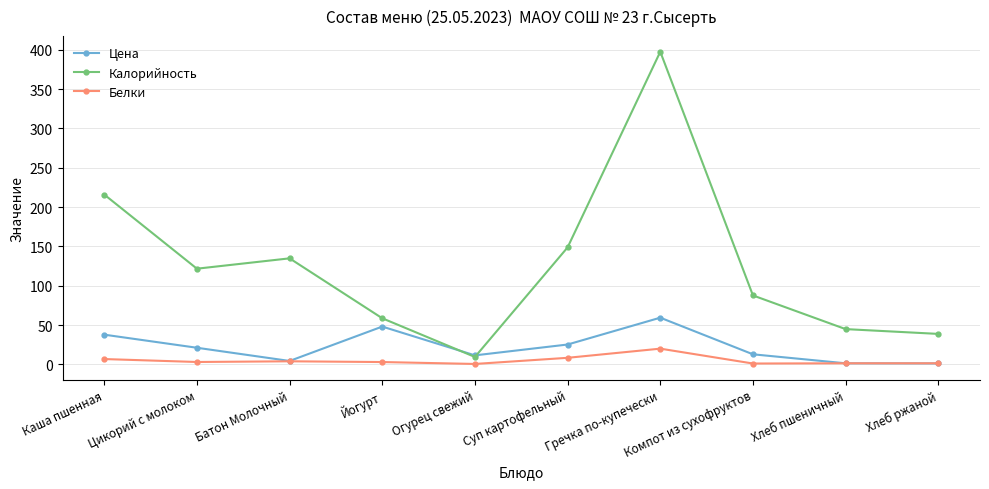

Rank the categories by Калорийность value from highest to lowest.

Гречка по-купечески, Каша пшенная, Суп картофельный, Батон Молочный, Цикорий с молоком, Компот из сухофруктов, Йогурт, Хлеб пшеничный, Хлеб ржаной, Огурец свежий